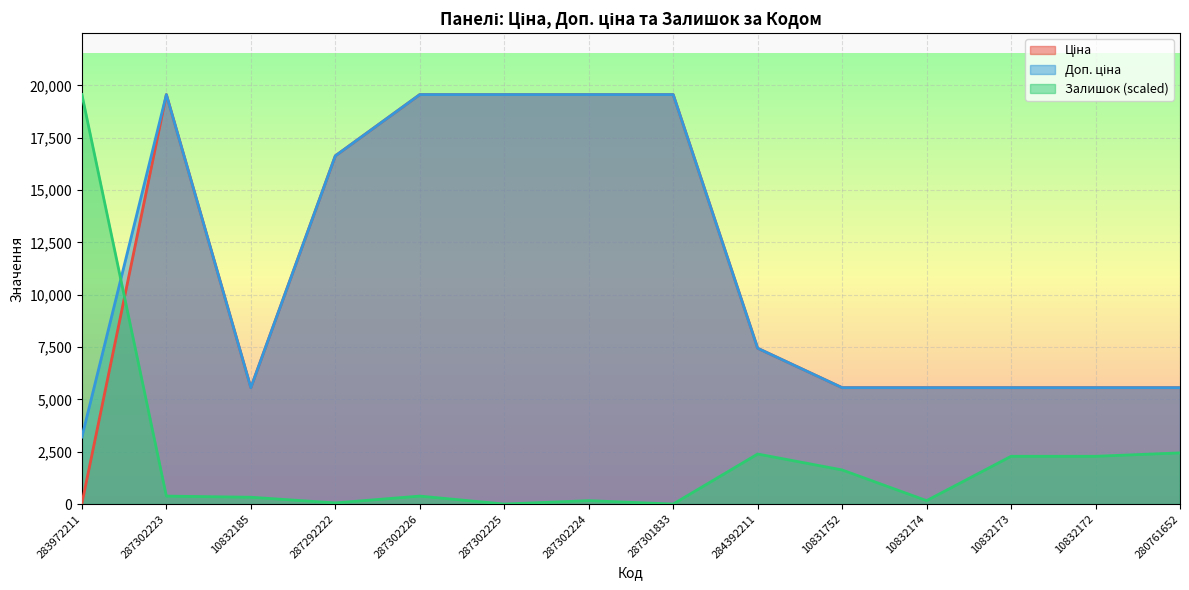

What is the spread (max minus min) of values at 10832172?

3277.8